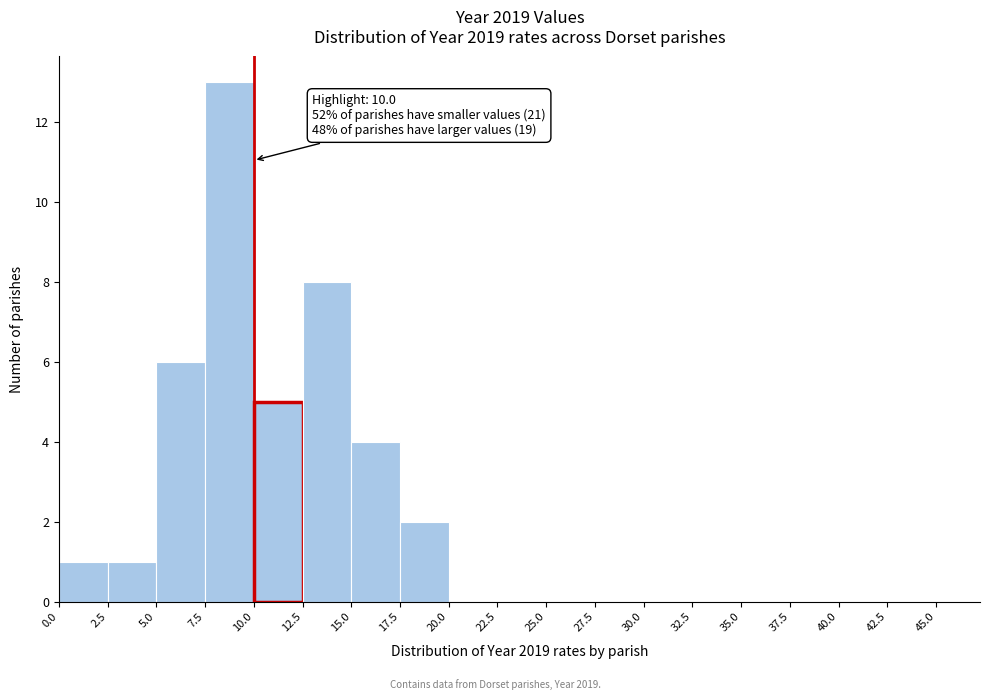

Over which range of the x-axis is the bar tallest?

7.5 to 10.0